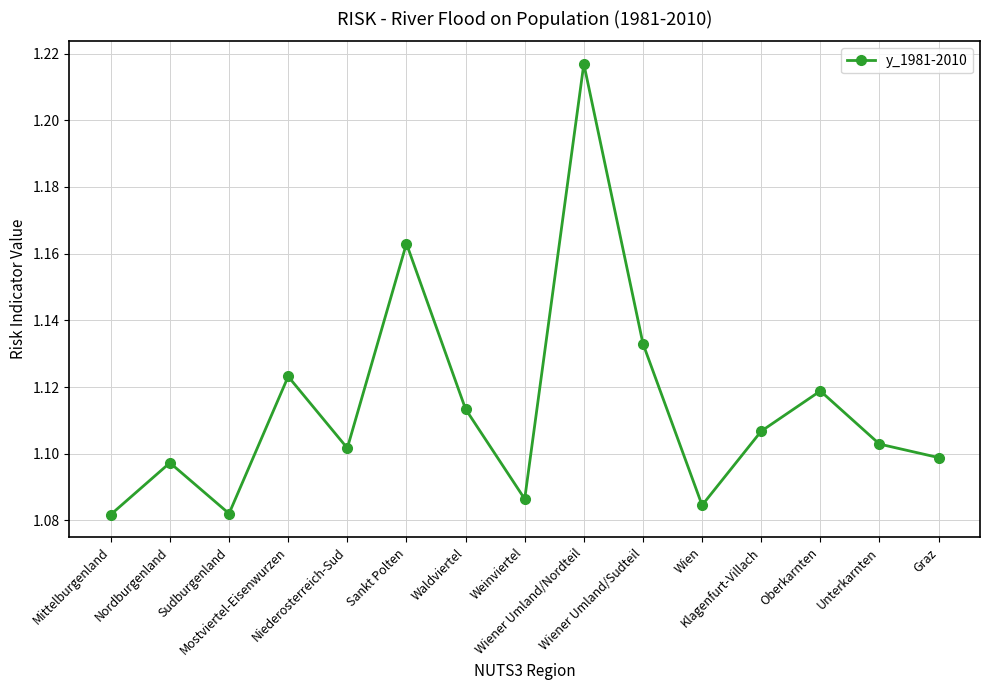

At which category does the data reach its first local peak?

Nordburgenland